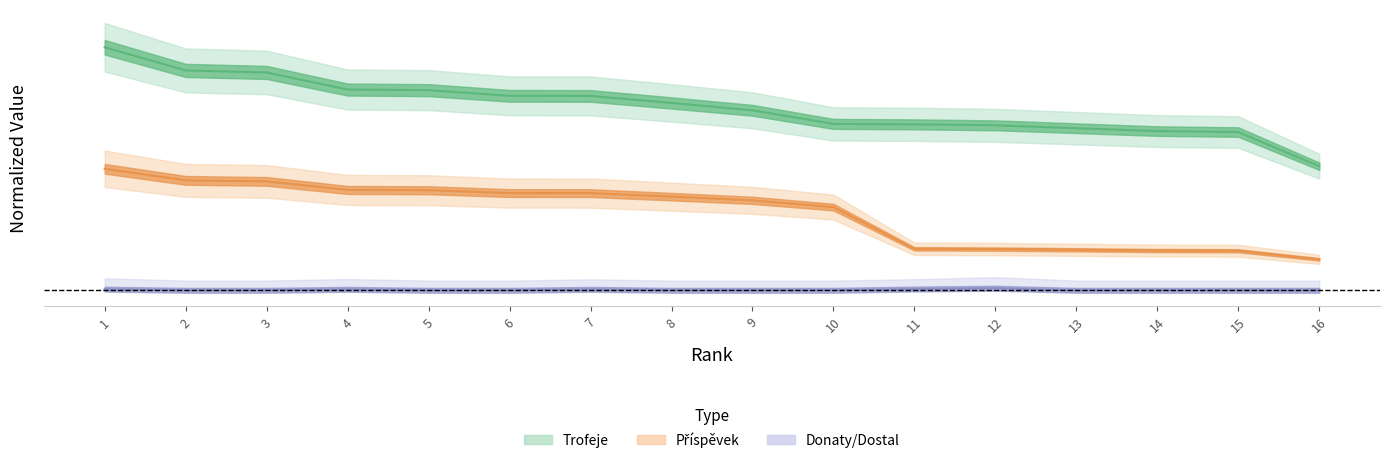

What is the value of the Příspěvek point at the 9th from the left?

0.4